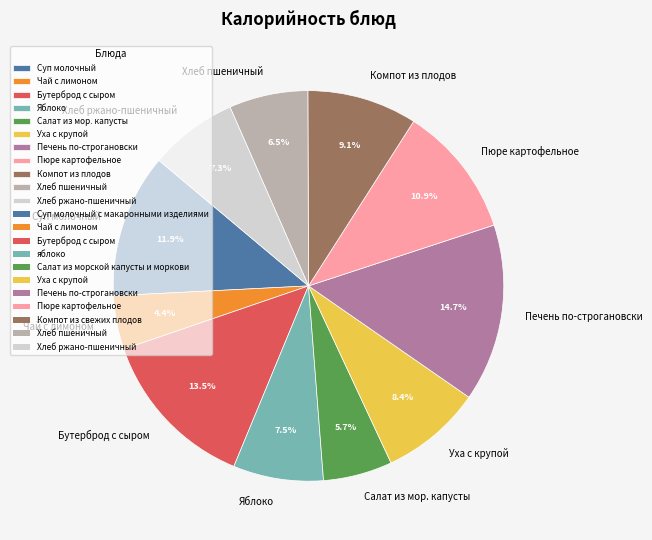

Which category has the smallest portion of the pie?

Чай с лимоном